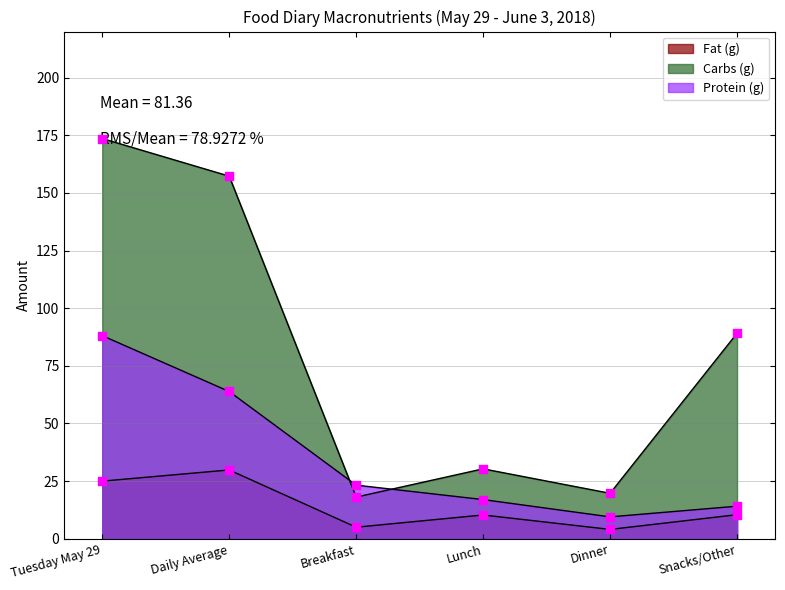

Which series reaches the maximum Y coordinate?

Carbs (g)